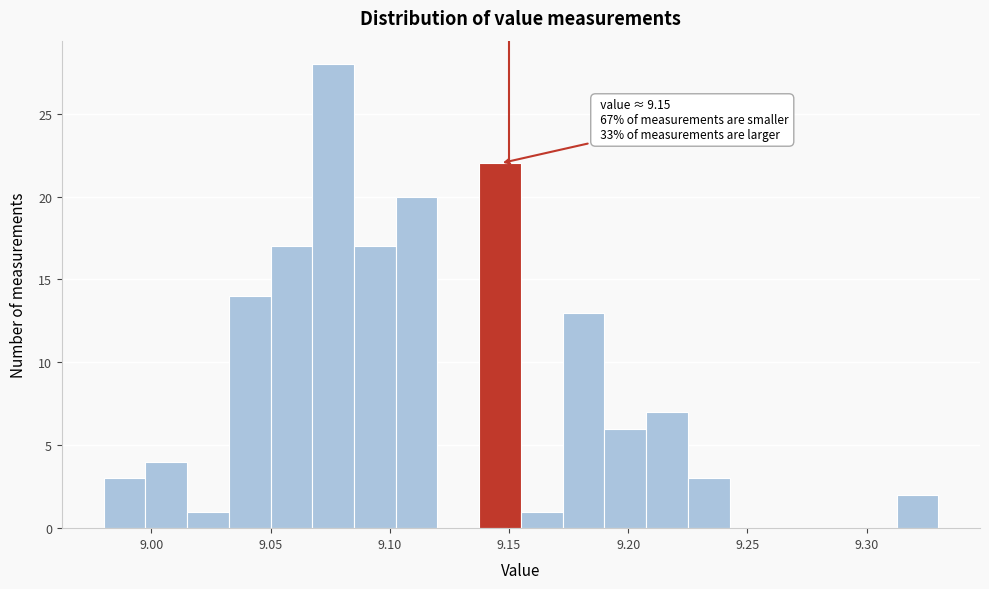

Read against the x-axis, roughly where is the centre of the tallest bar?

9.075